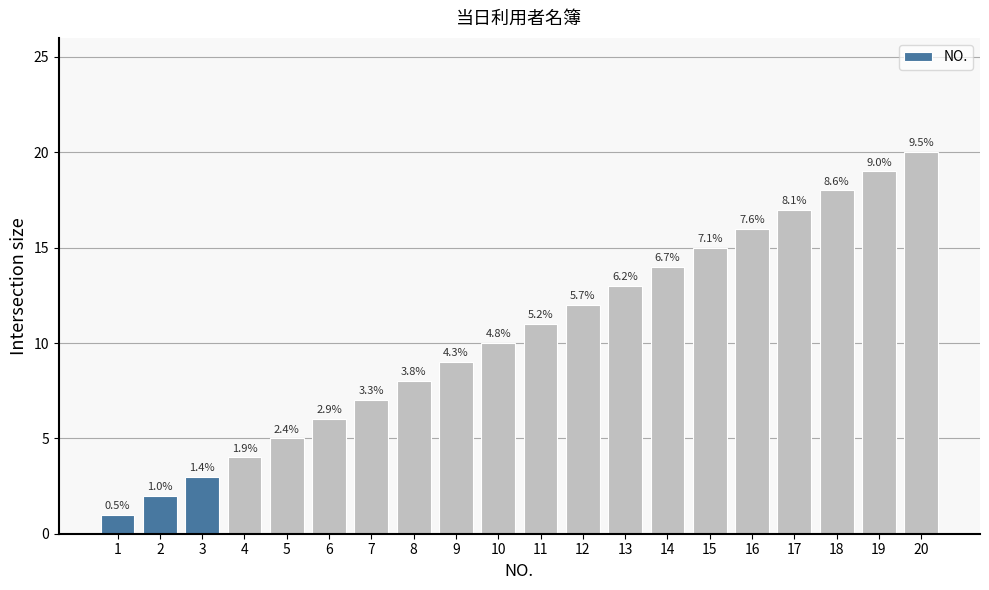

Which has a higher value, 16 or 13?

16